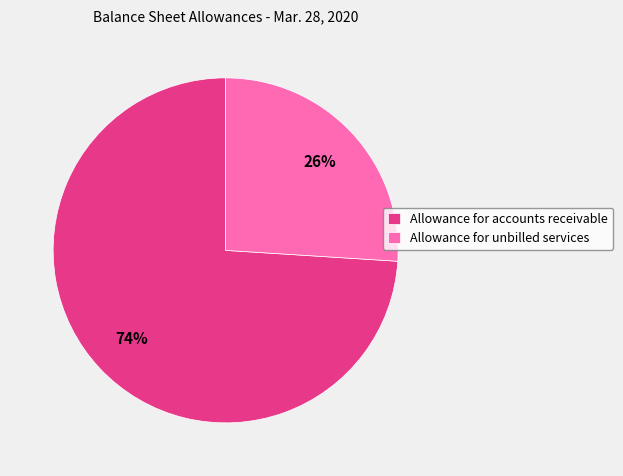

Rank the categories by value from lowest to highest.

Allowance for unbilled services, Allowance for accounts receivable